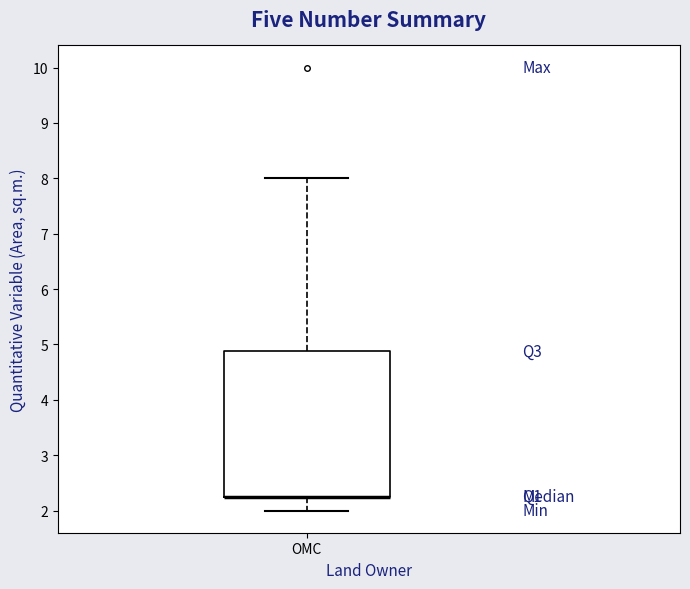

Transcribe this box plot: give where the median line is, the range the box spans, and where the two whiskers end, as read against the y-axis. The values are not printed on the chart, so give them approximately, as read against the axis.

median 2.3 (drawn on the box's lower edge), box 2.3 to 4.9, whiskers 2.0 to 8.0